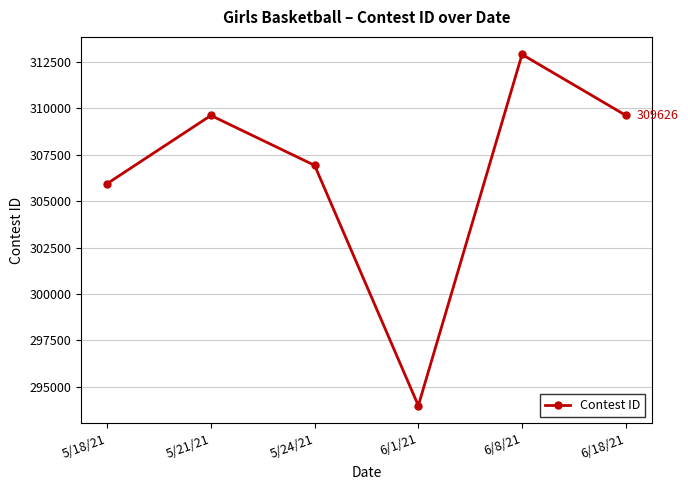

Is it true that the value at 5/18/21 is 487713?

False